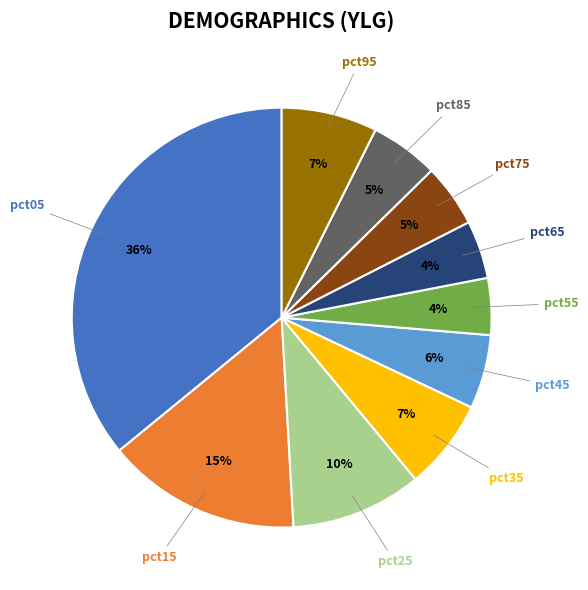

What is the largest slice in the pie chart?

pct05